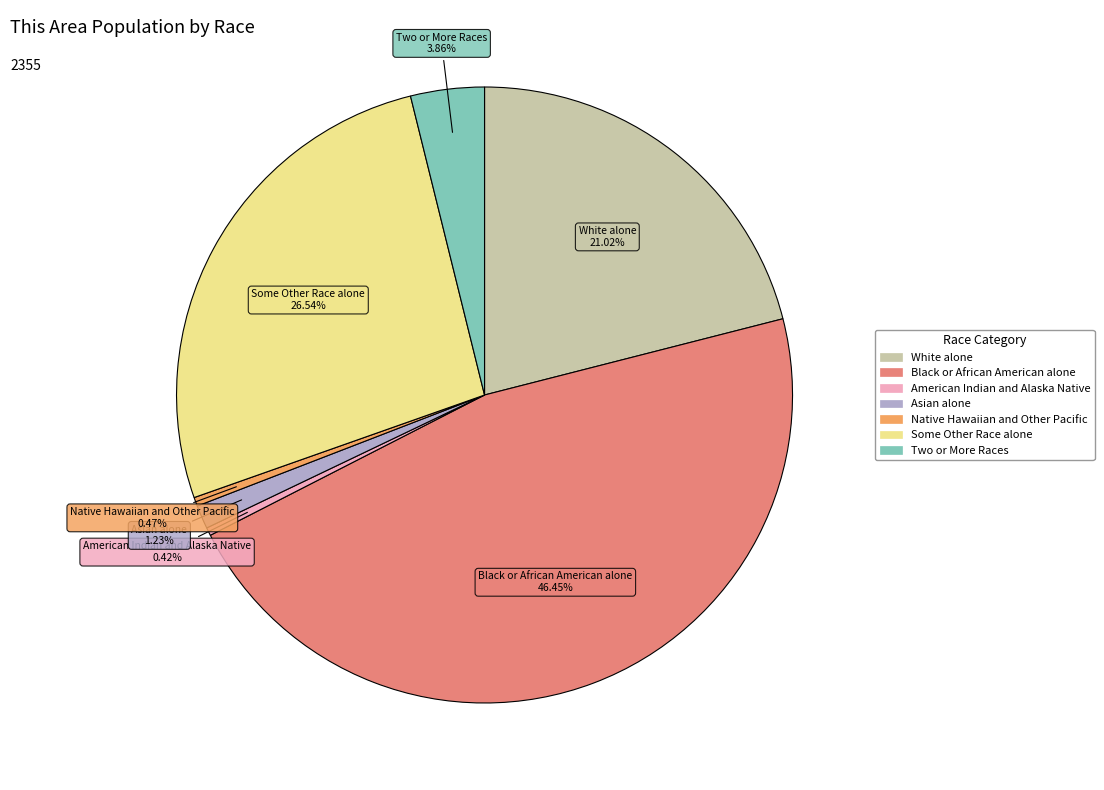

How many segments does this pie chart have?

7